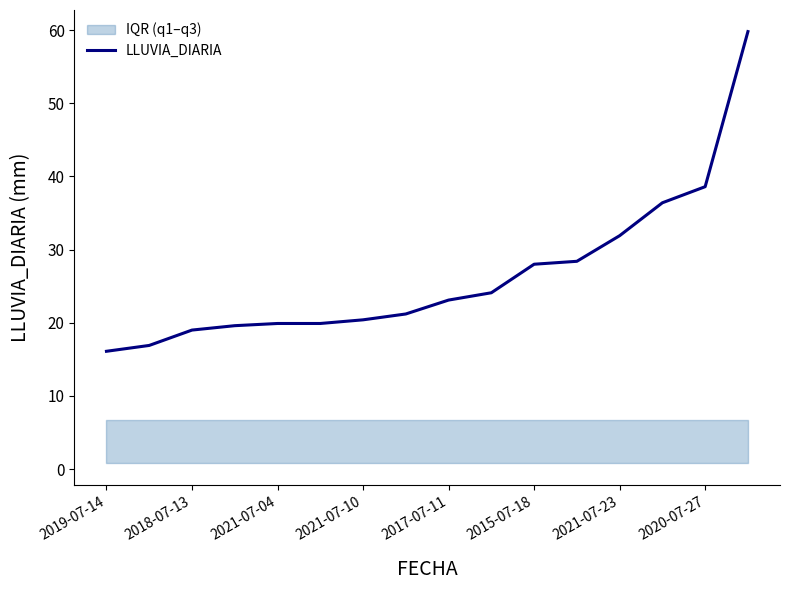

Reading right to left, what are all the values shown in this chart?

59.8	38.6	36.4	31.9	28.4	28.0	24.1	23.1	21.2	20.4	19.9	19.9	19.6	19.0	16.9	16.1